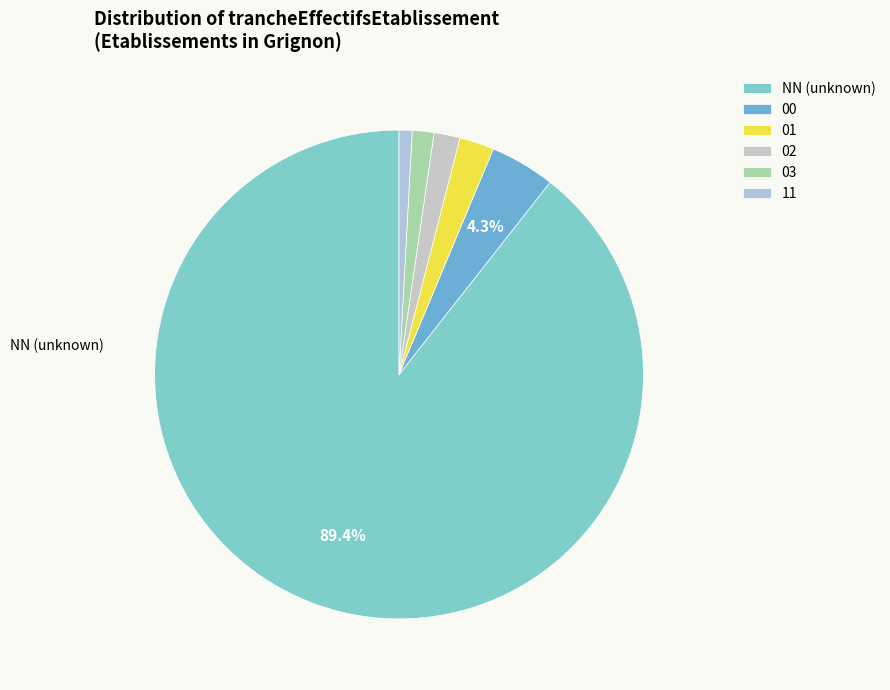

Which category has the biggest portion of the pie?

NN